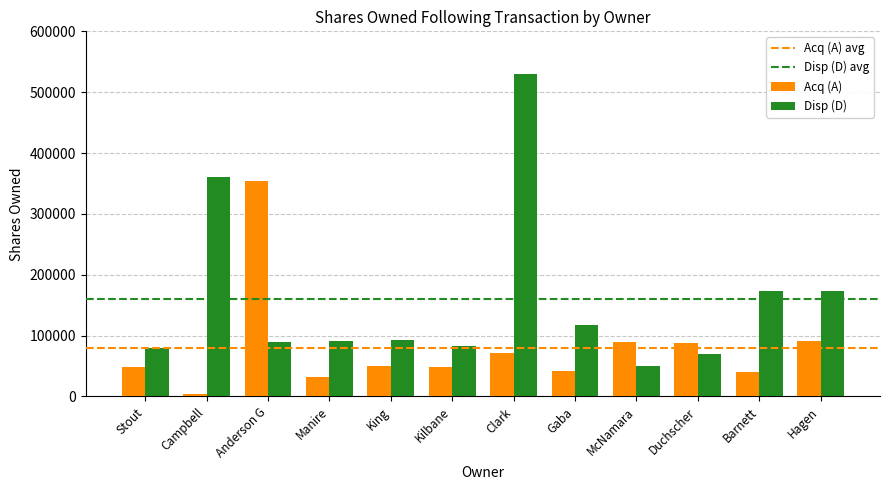

What is the difference between the Acq (A) values at Duchscher and King?

38885